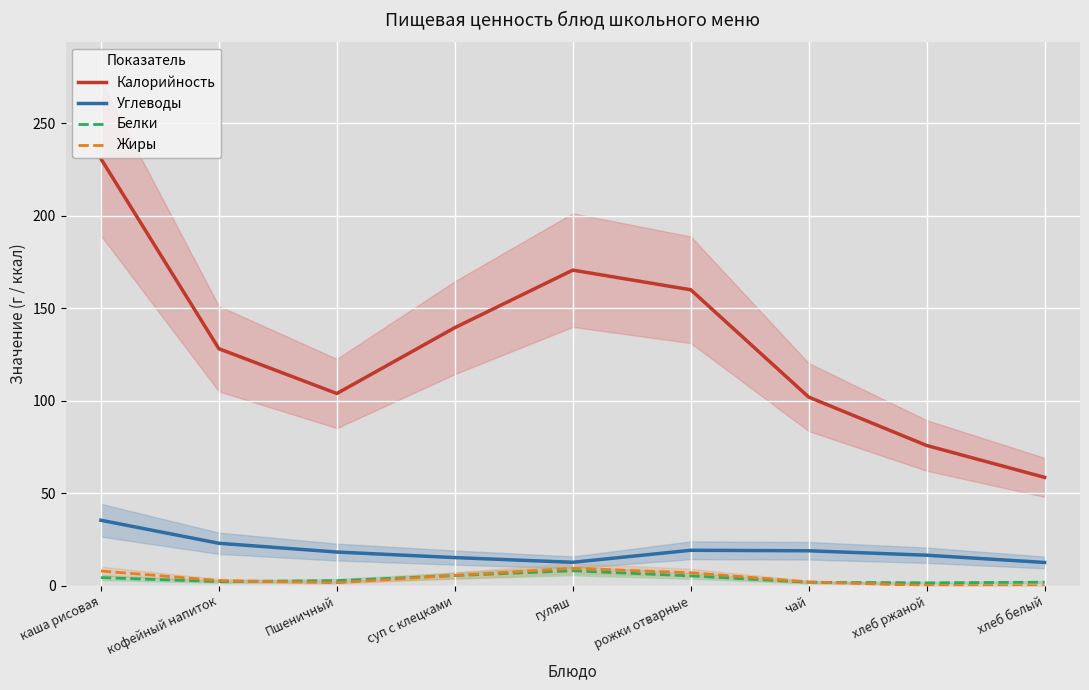

True or false: Калорийность and Жиры intersect in this chart.

False